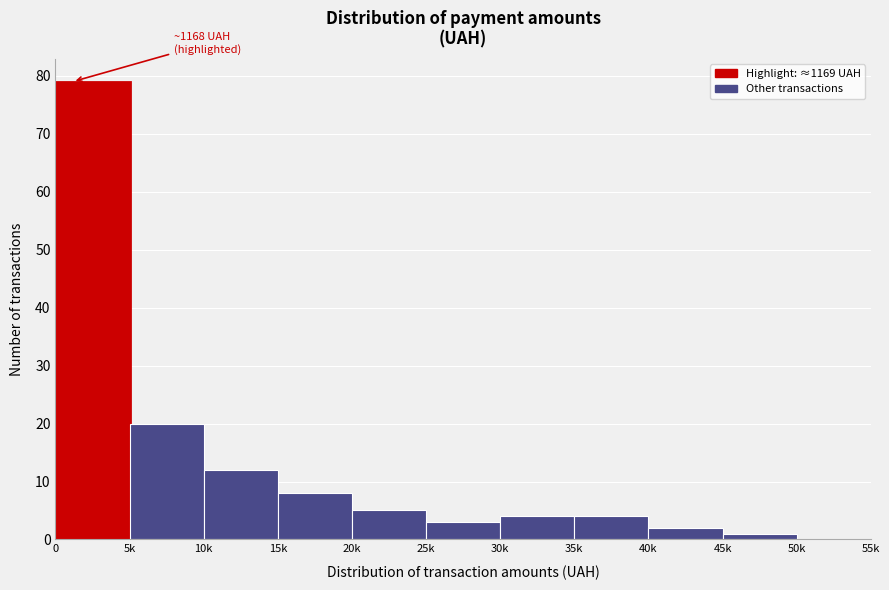

Reading left to right, what are all the values shown in this chart?

0=79	5k=20	10k=12	15k=8	20k=5	25k=3	30k=4	35k=4	40k=2	45k=1	50k=0